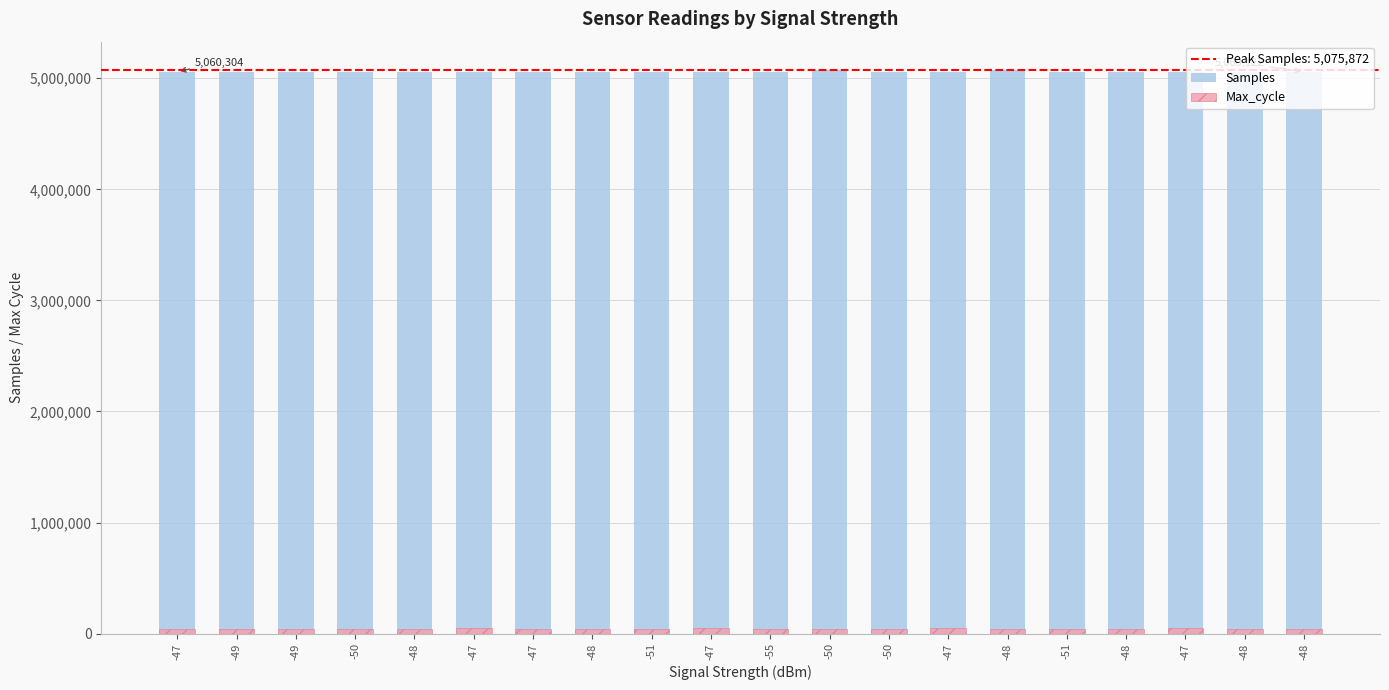

What is the label of the 15th bar from the left?

-48